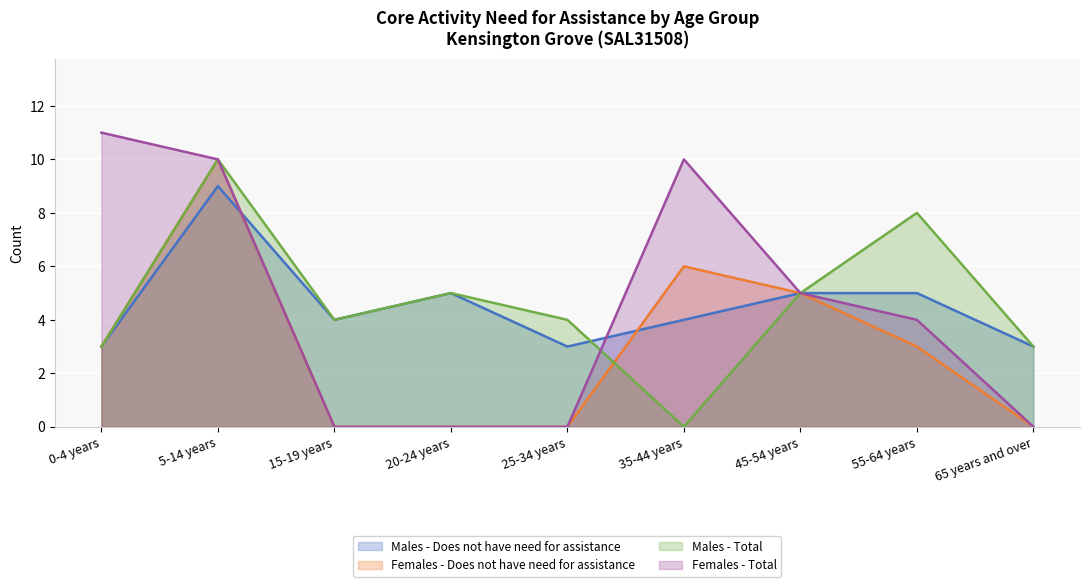

Which has a higher value, 15-19 years or 20-24 years?

20-24 years